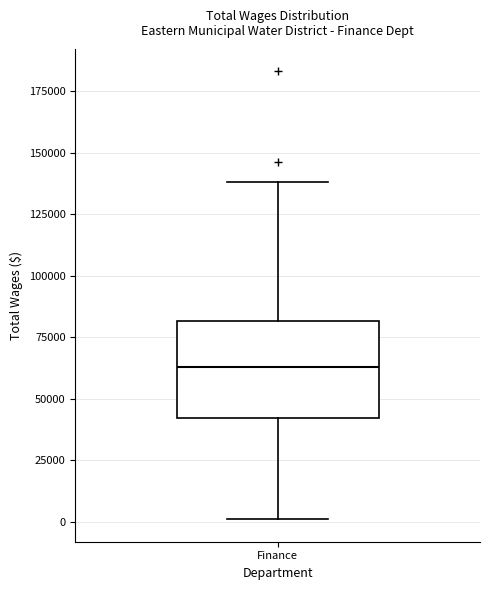

Transcribe this box plot: give where the median line is, the range the box spans, and where the two whiskers end, as read against the y-axis. The values are not printed on the chart, so give them approximately, as read against the axis.

median 65000, box 40000 to 80000, whiskers 0 to 140000